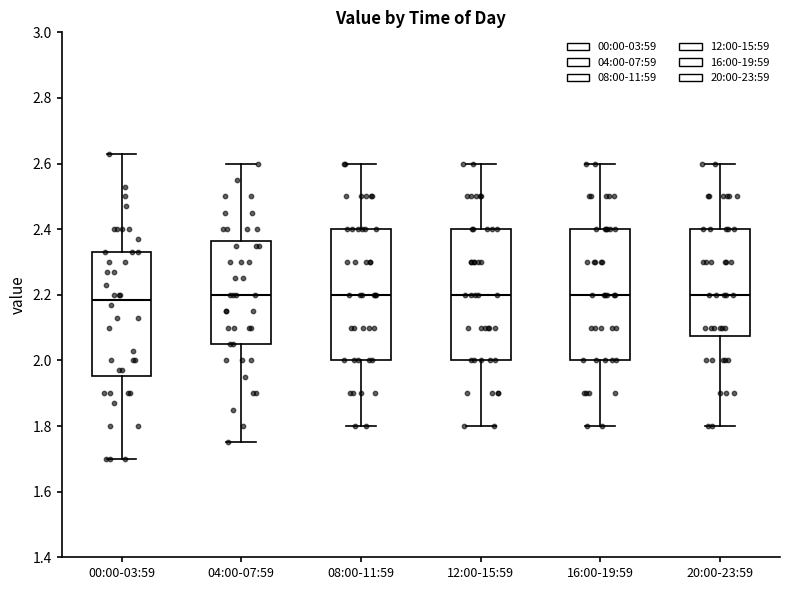

Reading left to right, transcribe this box plot: for each box, give where its median line is, the range the box spans, and where its two whiskers end, as read against the y-axis. The values are not printed on the chart, so give them approximately, as read against the axis.

00:00-03:59: median 2.18, box 1.96 to 2.34, whiskers 1.70 to 2.64
04:00-07:59: median 2.20, box 2.06 to 2.36, whiskers 1.76 to 2.60
08:00-11:59: median 2.20, box 2.00 to 2.40, whiskers 1.80 to 2.60
12:00-15:59: median 2.20, box 2.00 to 2.40, whiskers 1.80 to 2.60
16:00-19:59: median 2.20, box 2.00 to 2.40, whiskers 1.80 to 2.60
20:00-23:59: median 2.20, box 2.08 to 2.40, whiskers 1.80 to 2.60